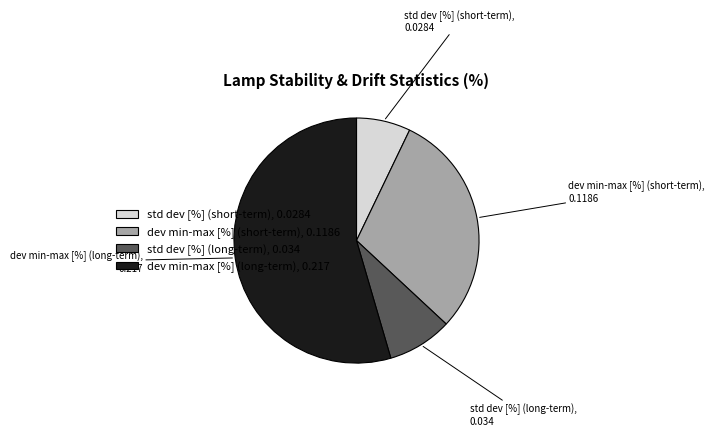

Which has a higher value, std dev [%] (long-term) or dev min-max [%] (long-term)?

dev min-max [%] (long-term)